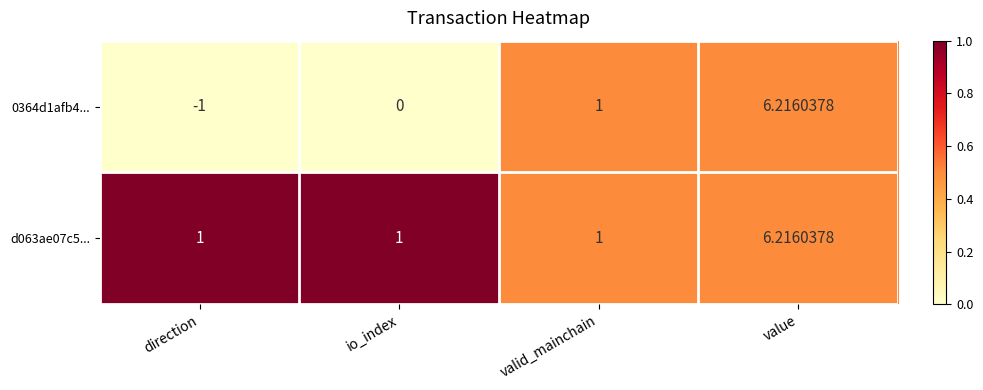

At which label is 0364d1afb4... closest to 2?

valid_mainchain